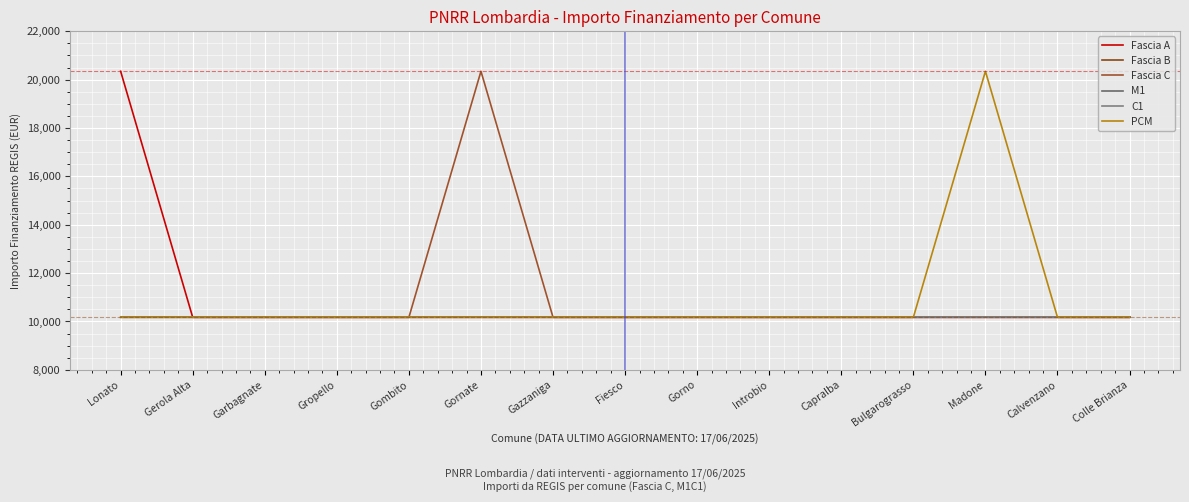

Which category has the highest value in the M1 series?

Lonato